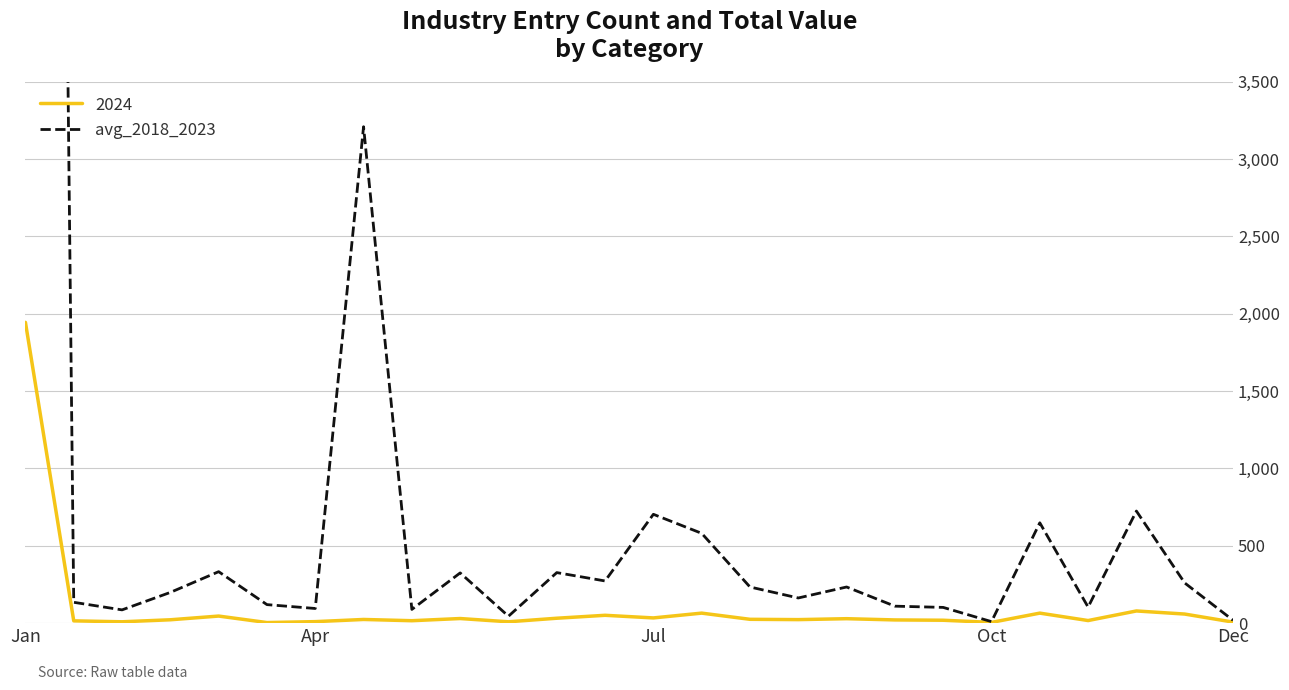

What is the smallest value displayed?

8